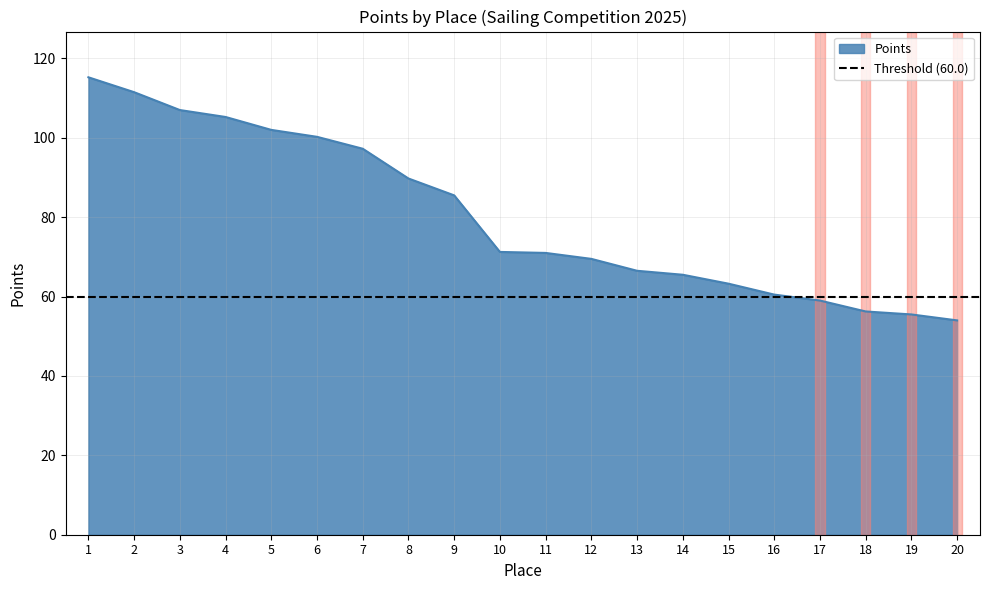

What is the change in value from 1 to 16?

-54.8